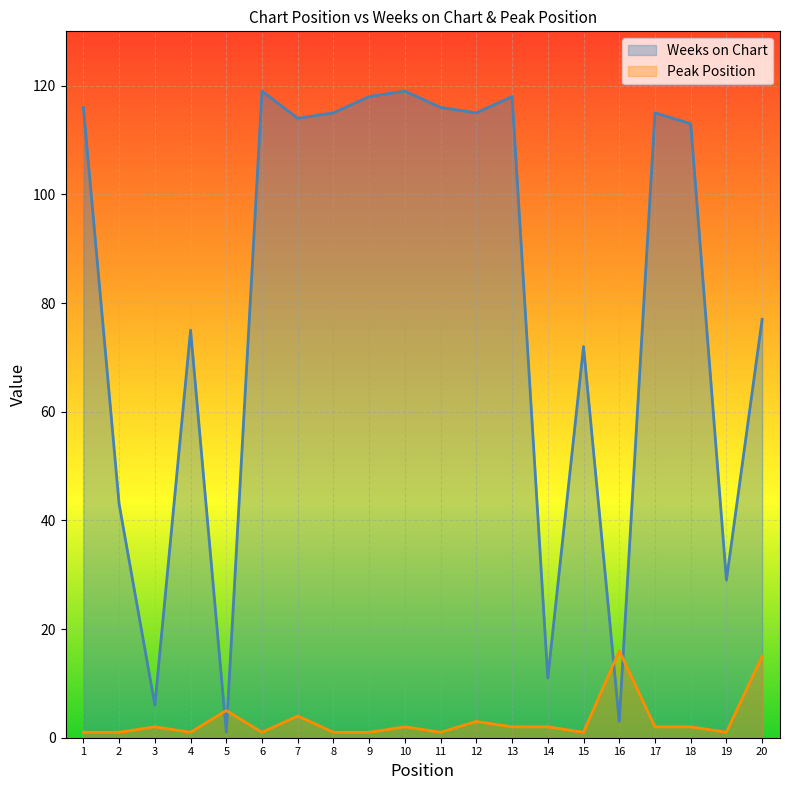

Reading left to right, list all the values displayed in this chart.

Weeks on Chart: 1=116	2=43	3=6	4=75	5=1	6=119	7=114	8=115	9=118	10=119	11=116	12=115	13=118	14=11	15=72	16=3	17=115	18=113	19=29	20=77
Peak Position: 1=1	2=1	3=2	4=1	5=5	6=1	7=4	8=1	9=1	10=2	11=1	12=3	13=2	14=2	15=1	16=16	17=2	18=2	19=1	20=15